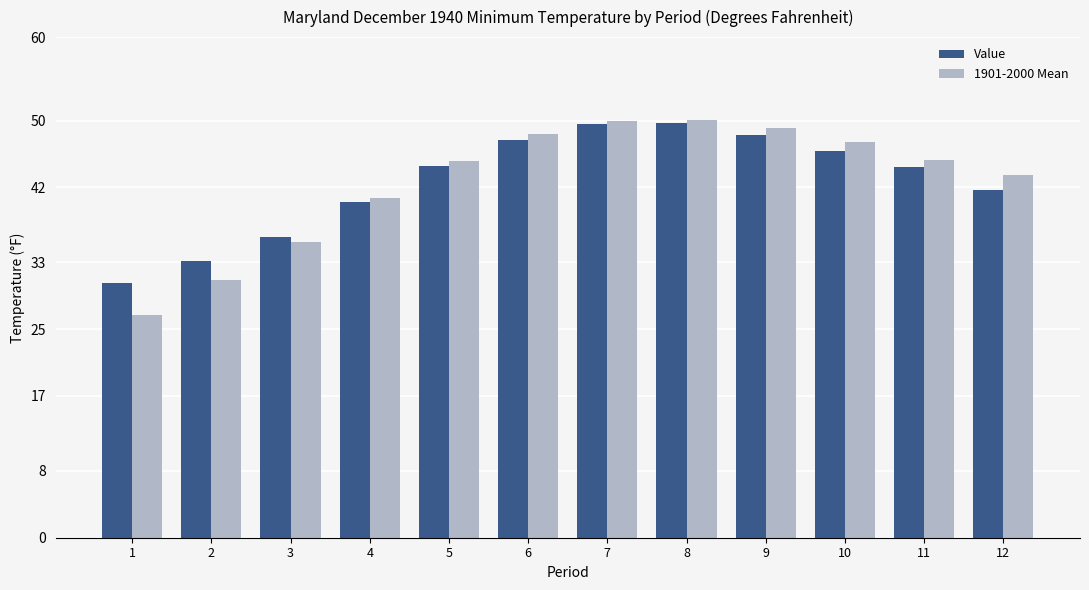

What is the total value across all series at 10?

93.7